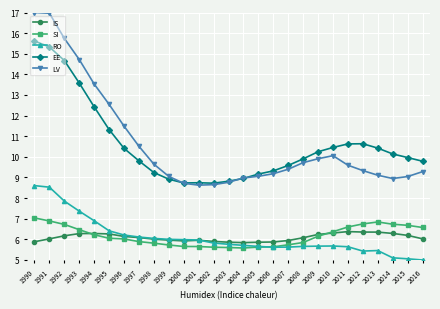

What is the value of the LV point at the 27th from the left?

9.3